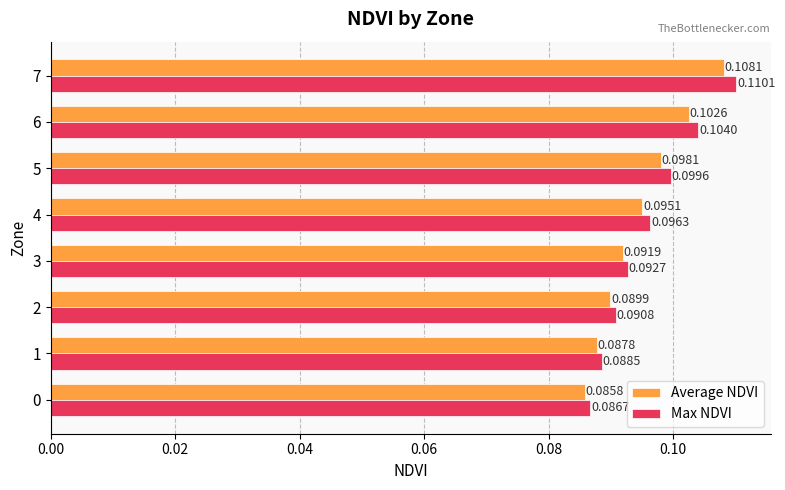

List the series in order of their peak value, highest first.

Max NDVI, Average NDVI